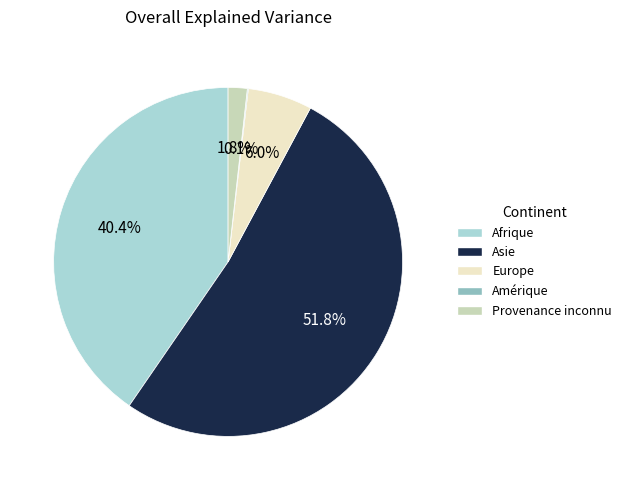

What portion of the pie excludes Europe?

94.0%